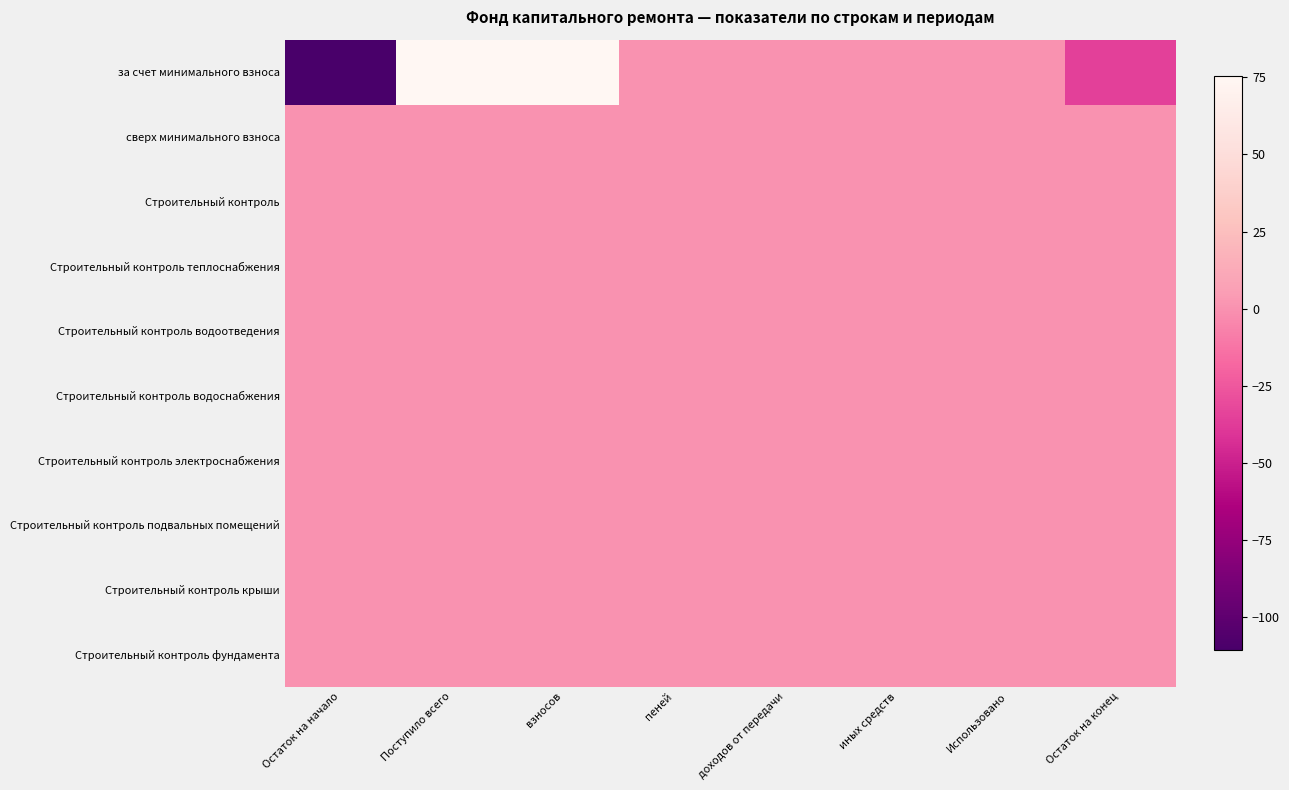

Reading right to left, extract all data points from this chart.

за счет минимального взноса: Остаток на конец=-35.3	Использовано=0.0	иных средств=0.0	доходов от передачи=0.0	пеней=0.5	взносов=74.9	Поступило всего=75.4	Остаток на начало=-110.7
сверх минимального взноса: Остаток на конец=0.0	Использовано=0.0	иных средств=0.0	доходов от передачи=0.0	пеней=0.0	взносов=0.0	Поступило всего=0.0	Остаток на начало=0.0
Строительный контроль: Остаток на конец=0.0	Использовано=0.0	иных средств=0.0	доходов от передачи=0.0	пеней=0.0	взносов=0.0	Поступило всего=0.0	Остаток на начало=0.0
Строительный контроль теплоснабжения: Остаток на конец=0.0	Использовано=0.0	иных средств=0.0	доходов от передачи=0.0	пеней=0.0	взносов=0.0	Поступило всего=0.0	Остаток на начало=0.0
Строительный контроль водоотведения: Остаток на конец=0.0	Использовано=0.0	иных средств=0.0	доходов от передачи=0.0	пеней=0.0	взносов=0.0	Поступило всего=0.0	Остаток на начало=0.0
Строительный контроль водоснабжения: Остаток на конец=0.0	Использовано=0.0	иных средств=0.0	доходов от передачи=0.0	пеней=0.0	взносов=0.0	Поступило всего=0.0	Остаток на начало=0.0
Строительный контроль электроснабжения: Остаток на конец=0.0	Использовано=0.0	иных средств=0.0	доходов от передачи=0.0	пеней=0.0	взносов=0.0	Поступило всего=0.0	Остаток на начало=0.0
Строительный контроль подвальных помещений: Остаток на конец=0.0	Использовано=0.0	иных средств=0.0	доходов от передачи=0.0	пеней=0.0	взносов=0.0	Поступило всего=0.0	Остаток на начало=0.0
Строительный контроль крыши: Остаток на конец=0.0	Использовано=0.0	иных средств=0.0	доходов от передачи=0.0	пеней=0.0	взносов=0.0	Поступило всего=0.0	Остаток на начало=0.0
Строительный контроль фундамента: Остаток на конец=0.0	Использовано=0.0	иных средств=0.0	доходов от передачи=0.0	пеней=0.0	взносов=0.0	Поступило всего=0.0	Остаток на начало=0.0